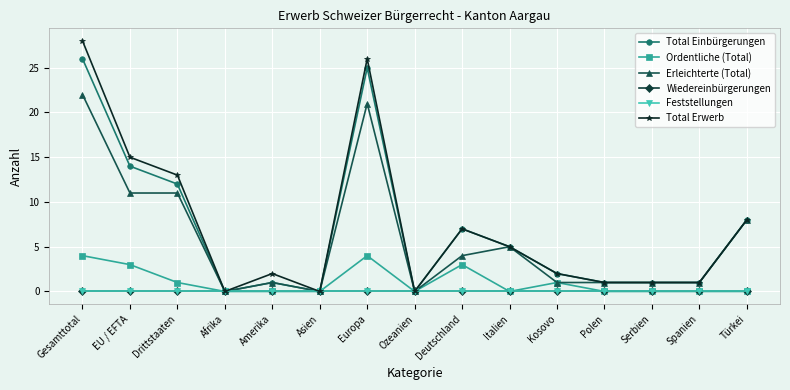

Which series has the widest spread of values?

Total Erwerb